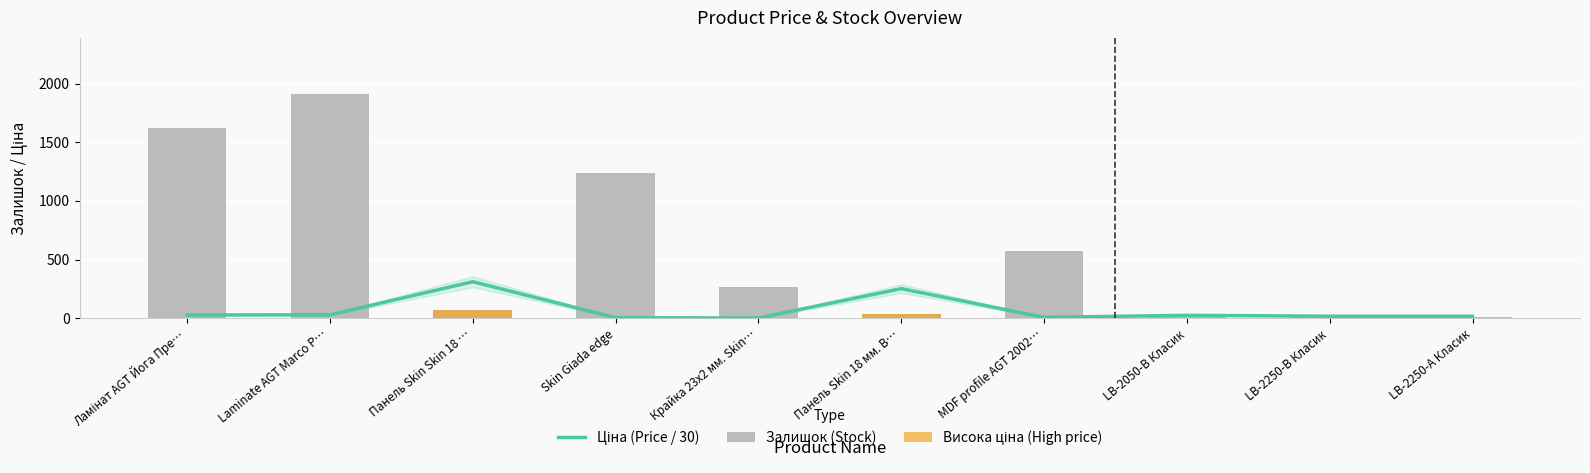

How many values in the Ціна (Price / 30) series are below 23?

5